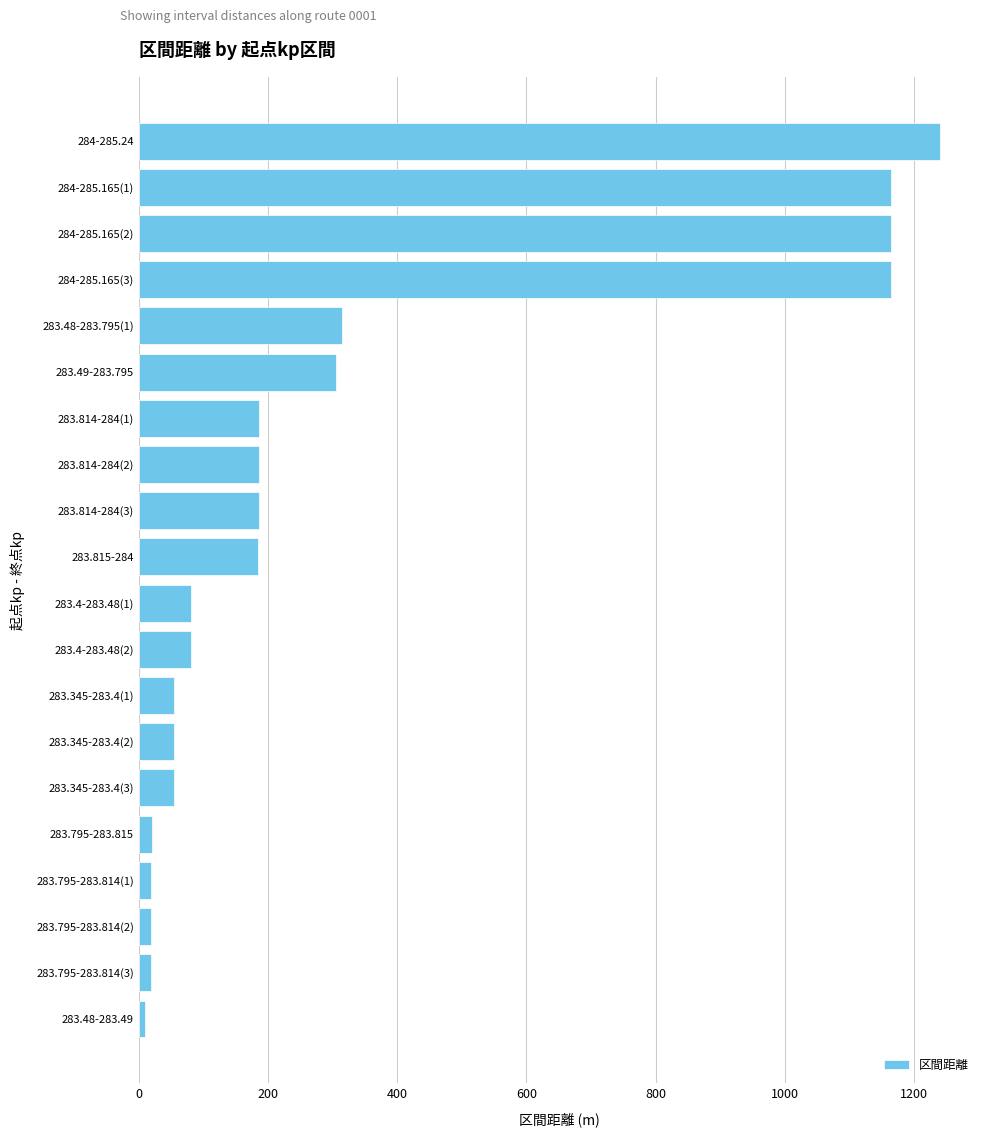

What is the greatest value displayed?

1240.0